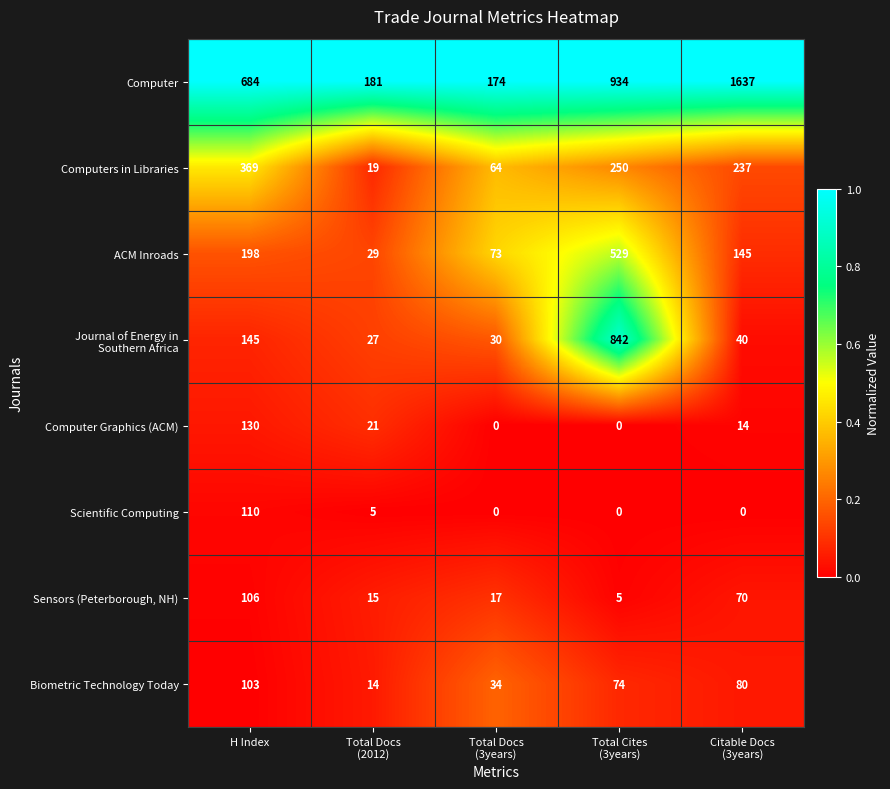

What is the total value across all series at H Index?

1845